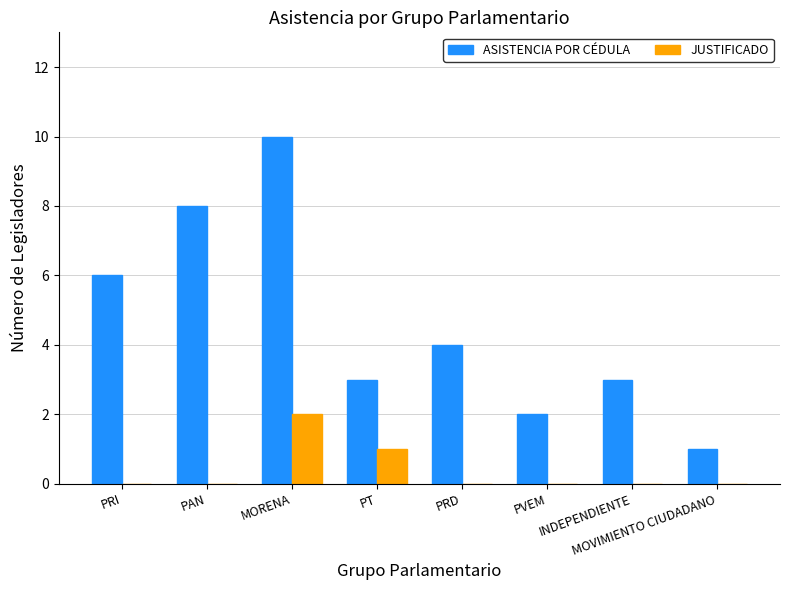

What is the difference between the ASISTENCIA POR CÉDULA values at PAN and PVEM?

6